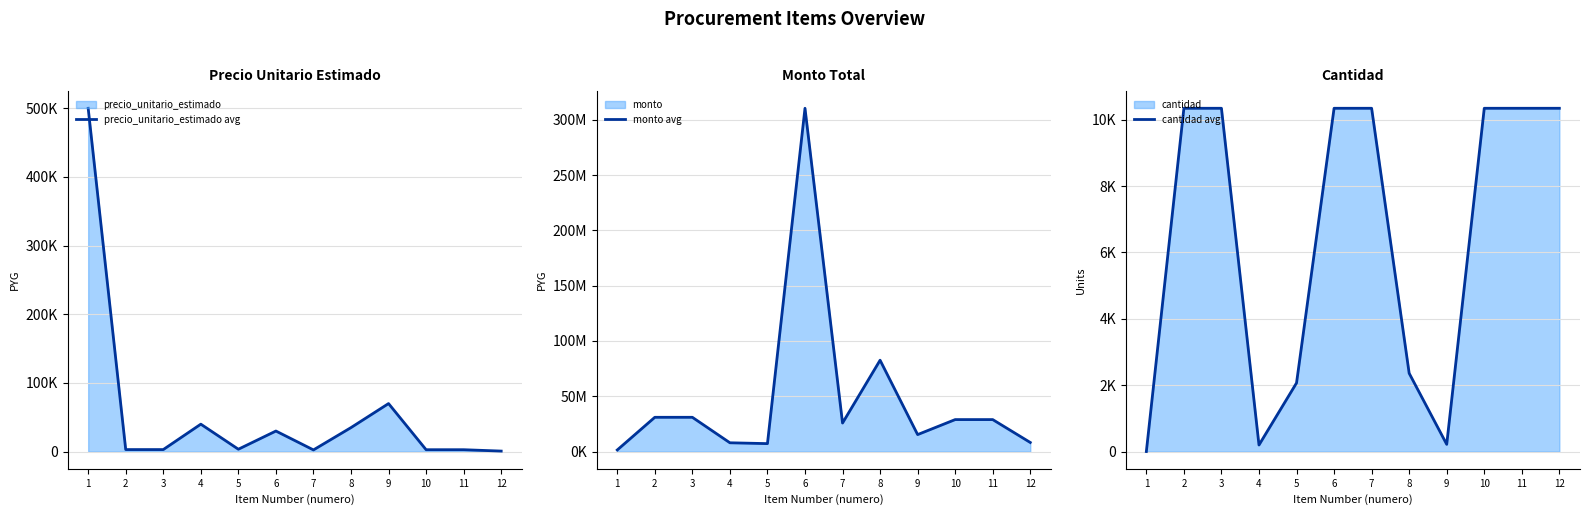

At 1, list the series in order from smallest to largest.

cantidad avg, precio_unitario_estimado avg, monto avg